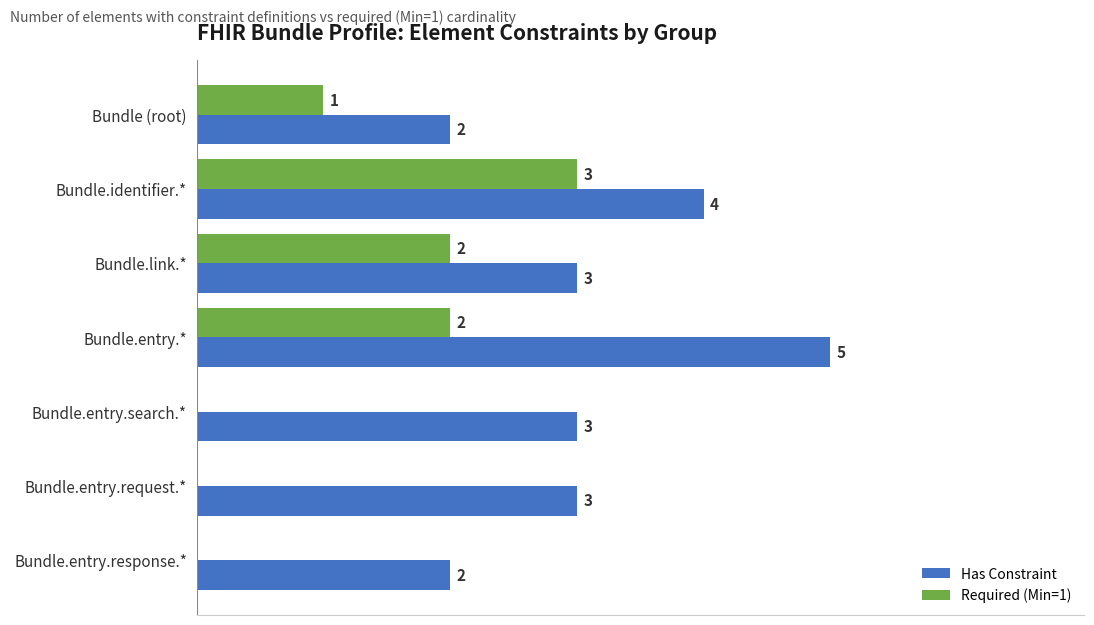

At which category does the chart reach its peak across all series?

Bundle.entry.*